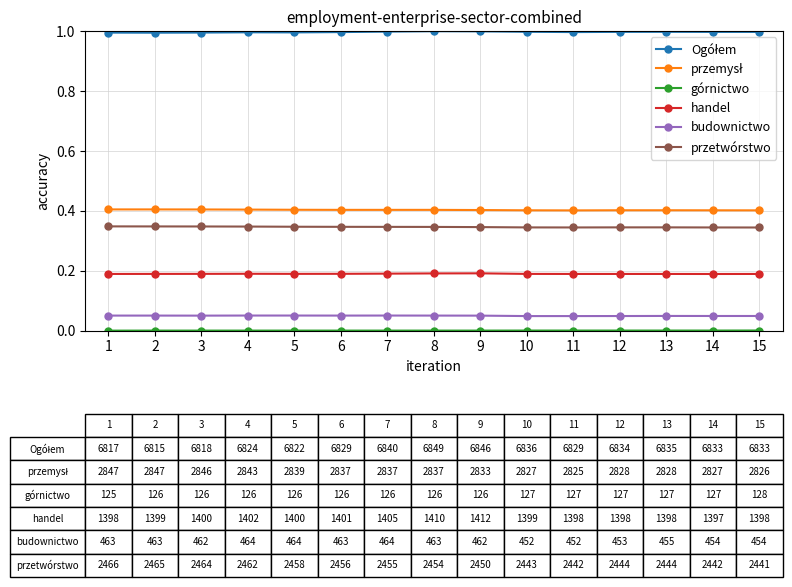

What is the maximum value shown in the chart?

1.0